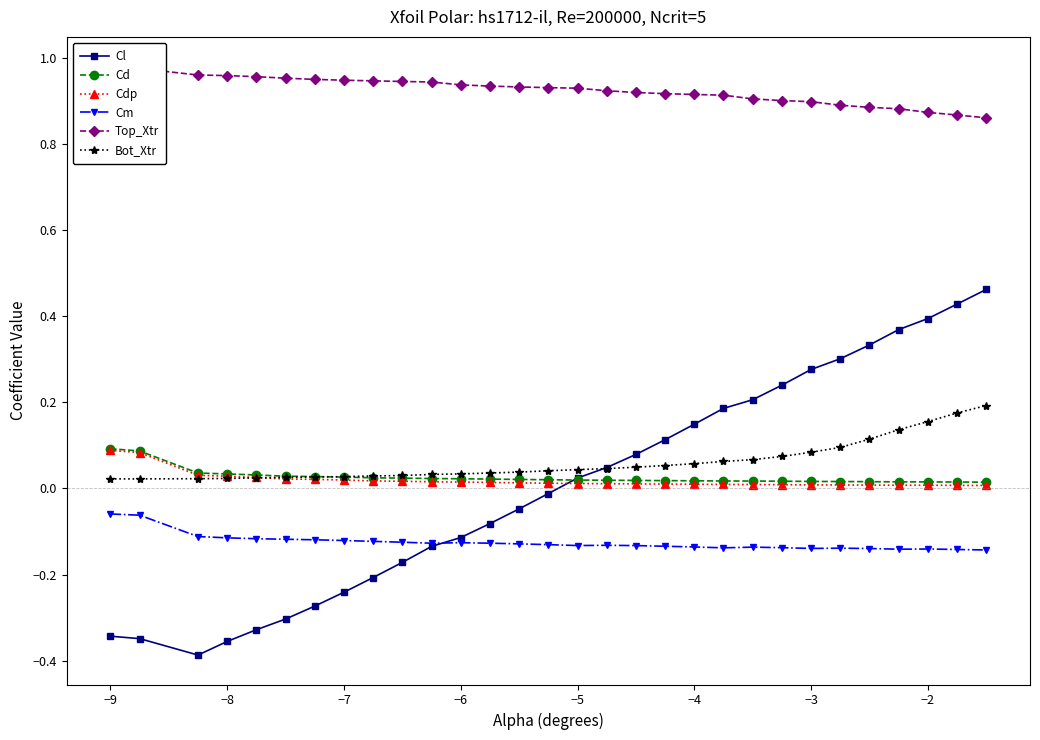

Which series has the largest range (max minus min)?

Cl